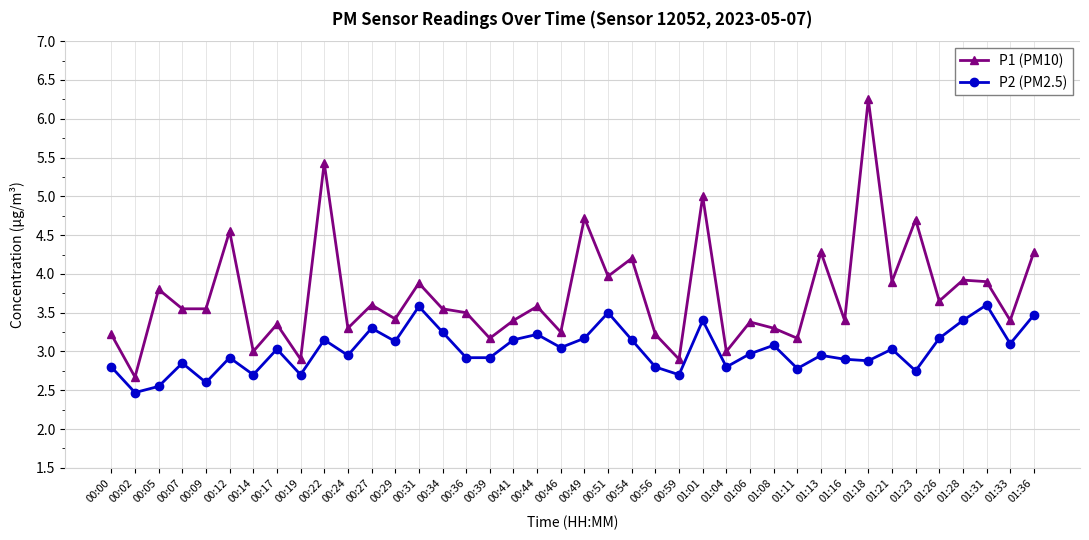

Between 00:02 and 00:51, which series saw the biggest shift?

P1 (PM10)